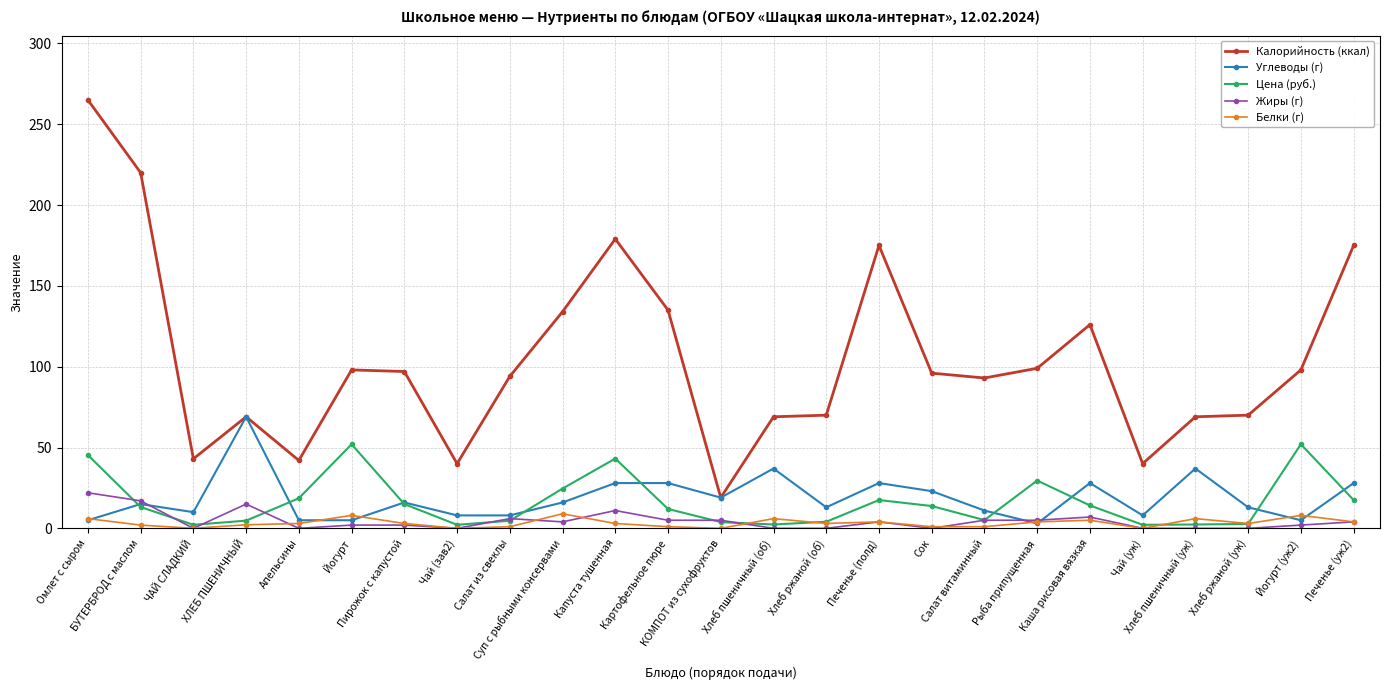

True or false: Белки (г) has a value of 1.0 at Салат из свеклы.

True